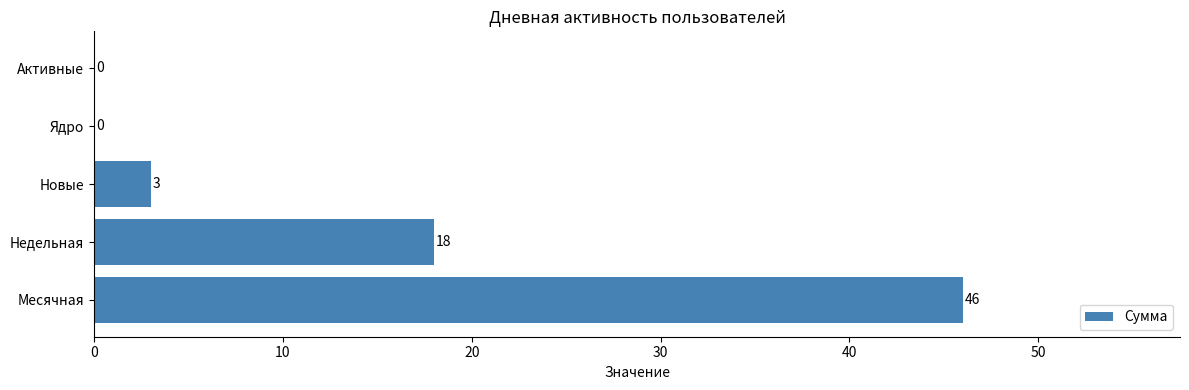

How many distinct data groups are displayed?

1